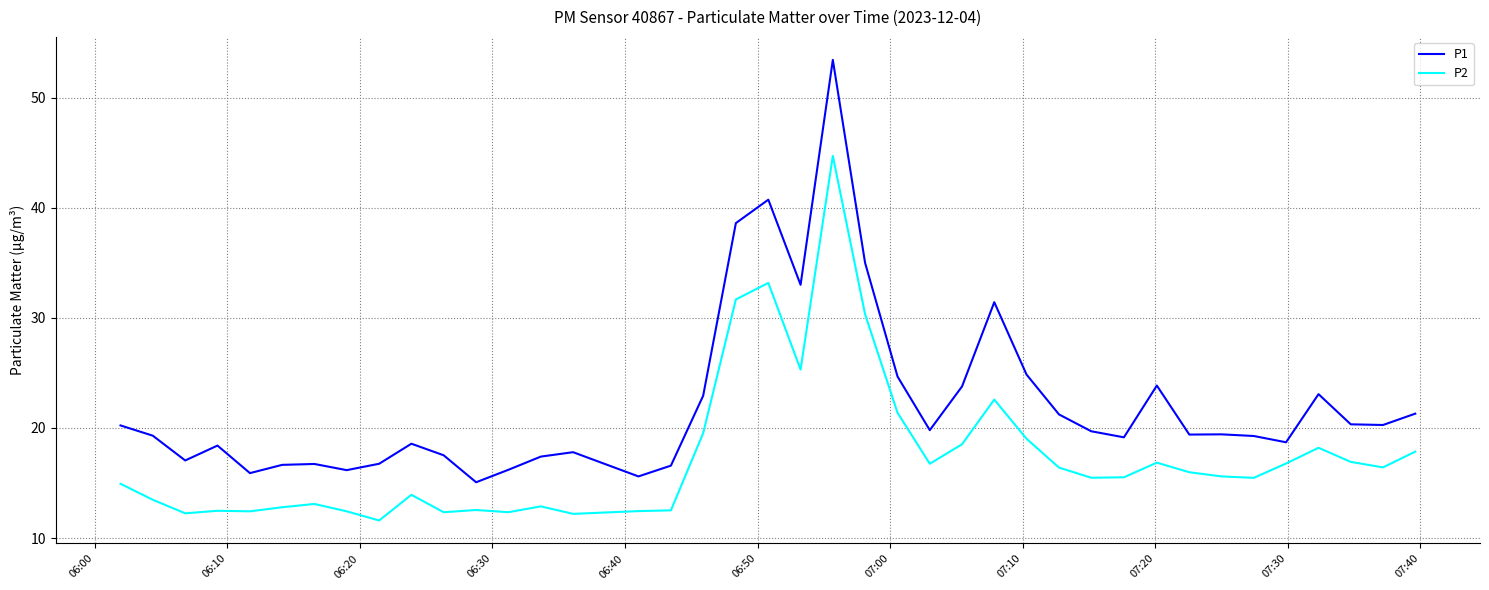

What is the difference between the maximum and minimum values in the P2 series?

33.1